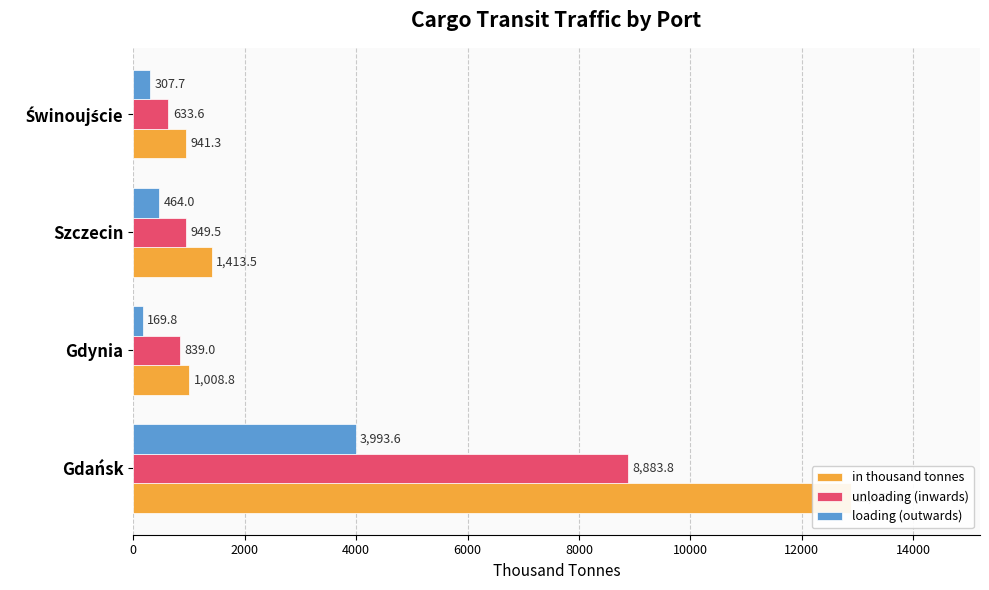

What are all the series names shown in the legend?

in thousand tonnes, unloading (inwards), loading (outwards)